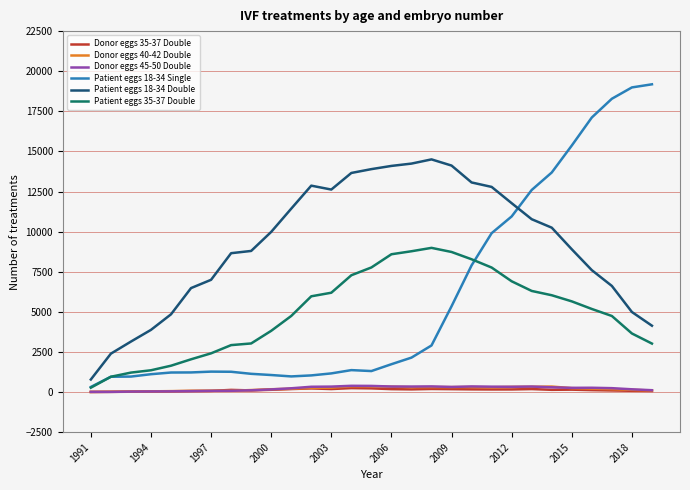

Which series has the widest spread of values?

Patient eggs 18-34 Single